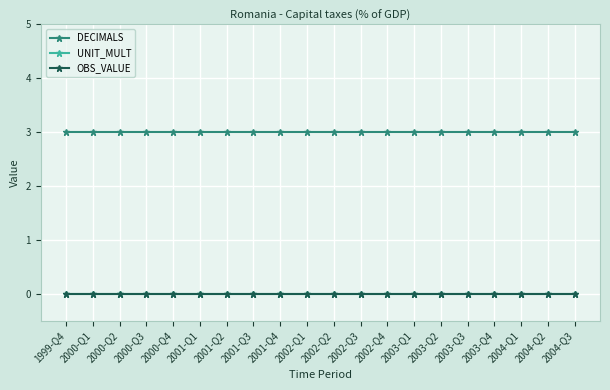

Is this an area chart (filled region under the line)?

No